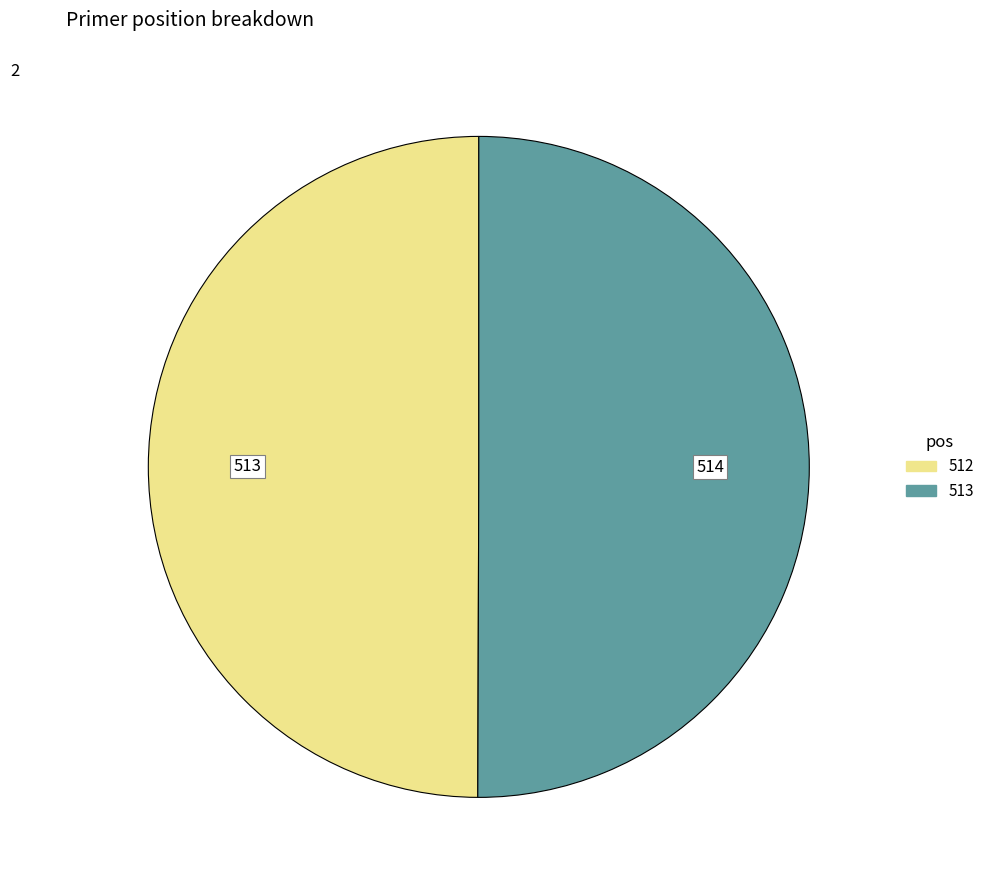

Is the sum of 513 and 512 greater than half?

Yes